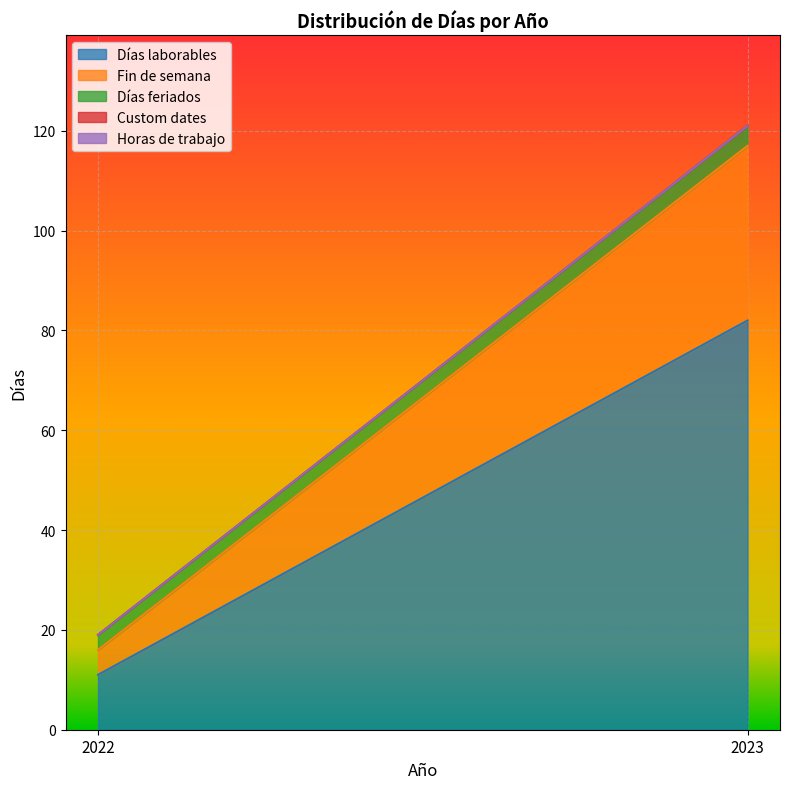

The Fin de semana series shows 8 at 2022. True or false?

False